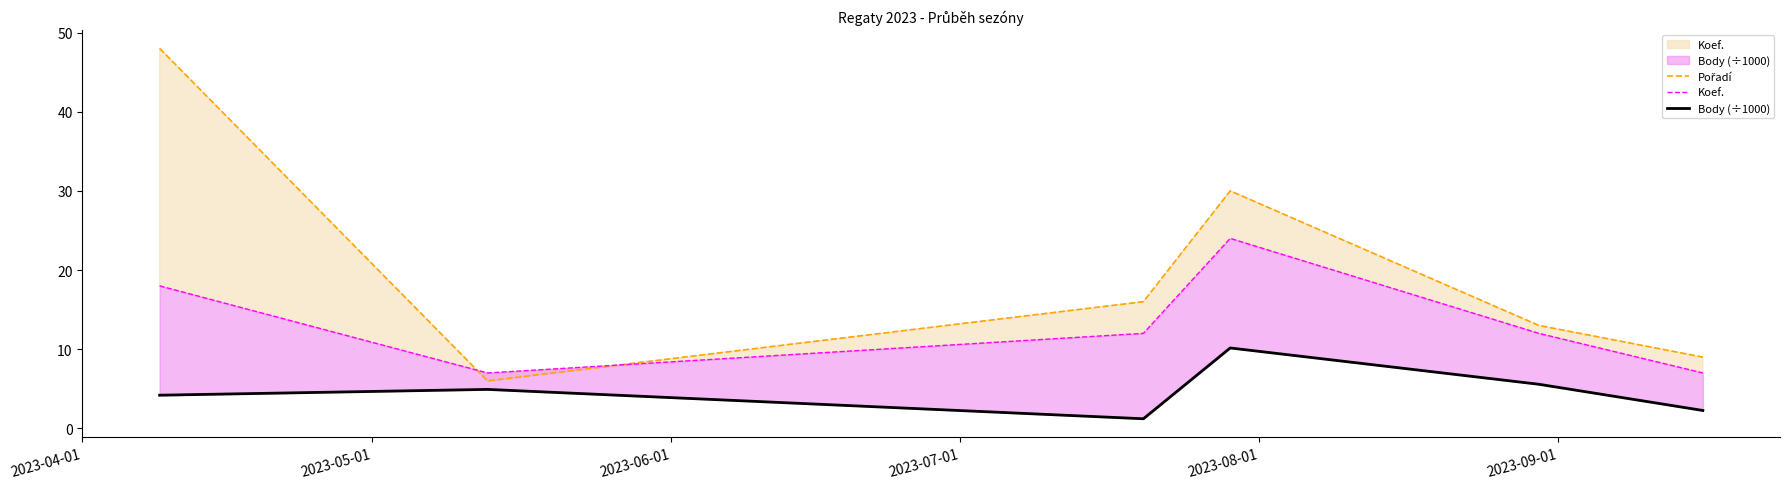

Which series changed the most between 2023-05-01 and 2023-09-01?

Pořadí